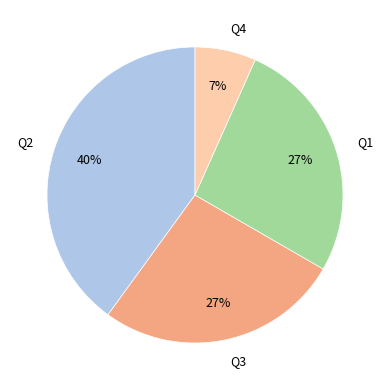

To the nearest percent, what is the difference between the largest and smallest slice percentages?

33%